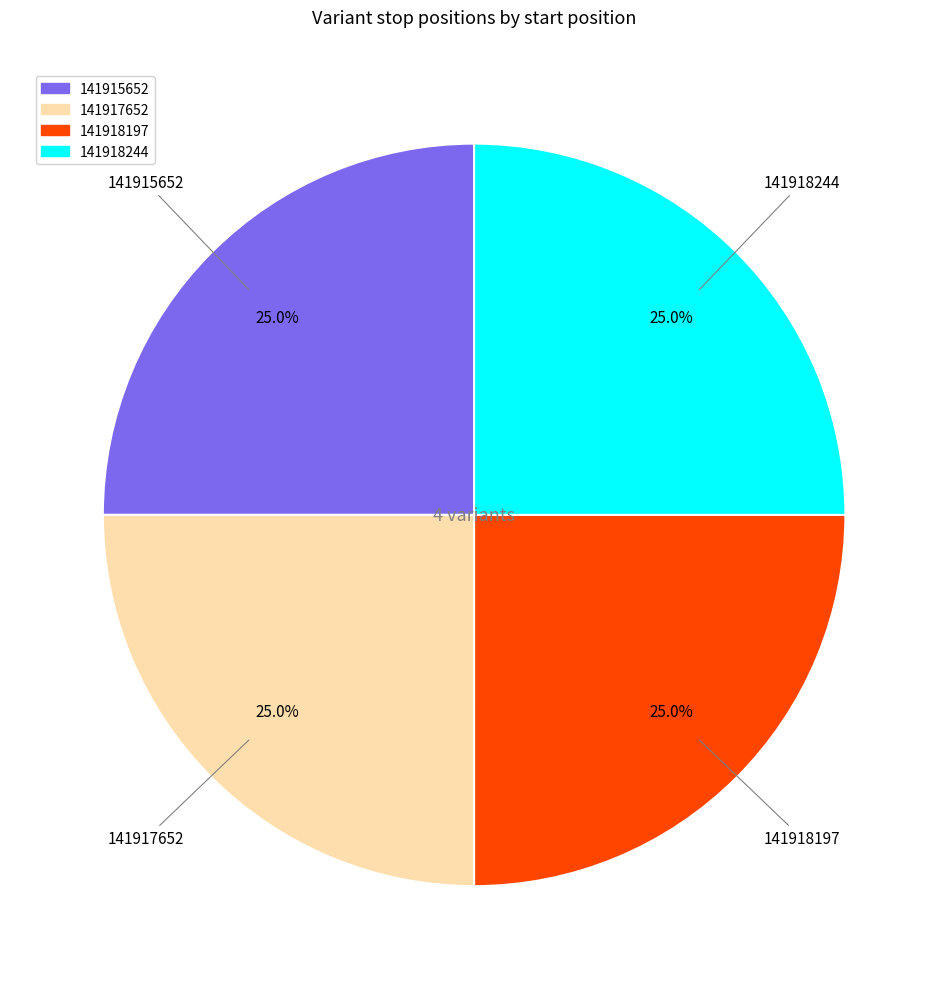

How many slices are in this pie chart?

4